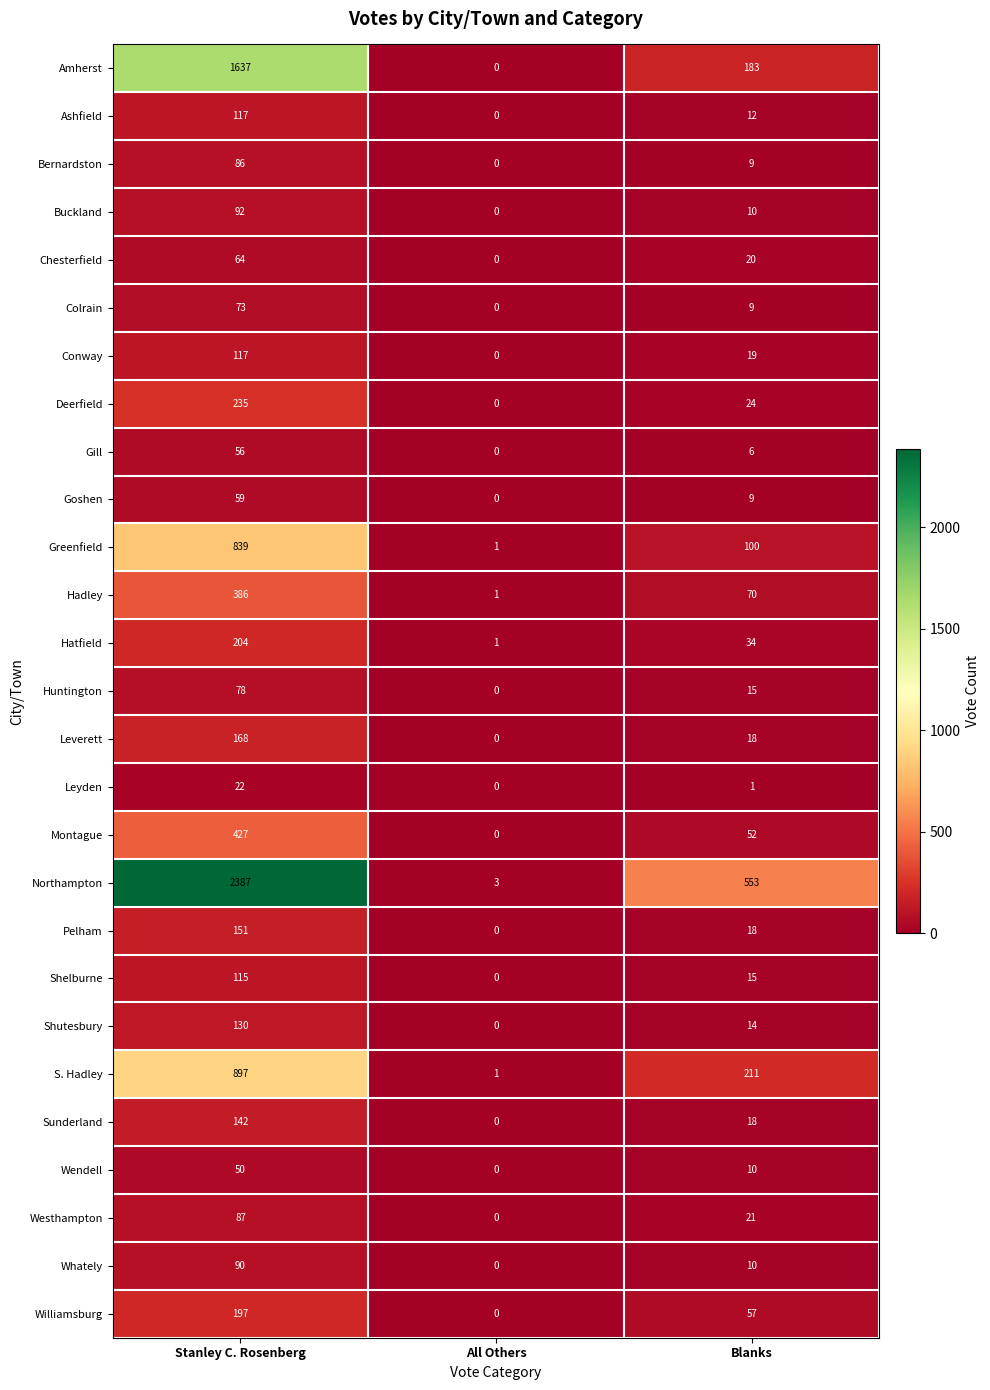

Which series has the largest range (max minus min)?

Northampton